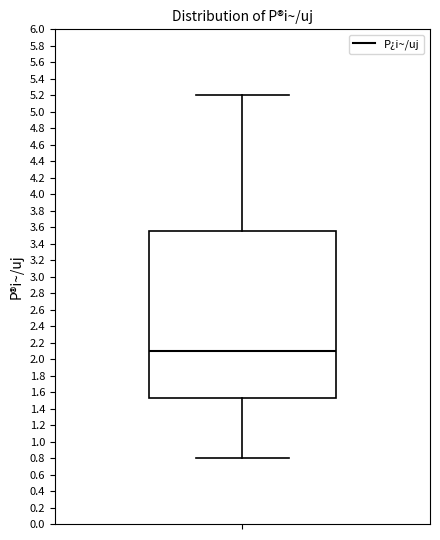

Transcribe this box plot: give where the median line is, the range the box spans, and where the two whiskers end, as read against the y-axis. The values are not printed on the chart, so give them approximately, as read against the axis.

median 2.10, box 1.52 to 3.56, whiskers 0.80 to 5.20